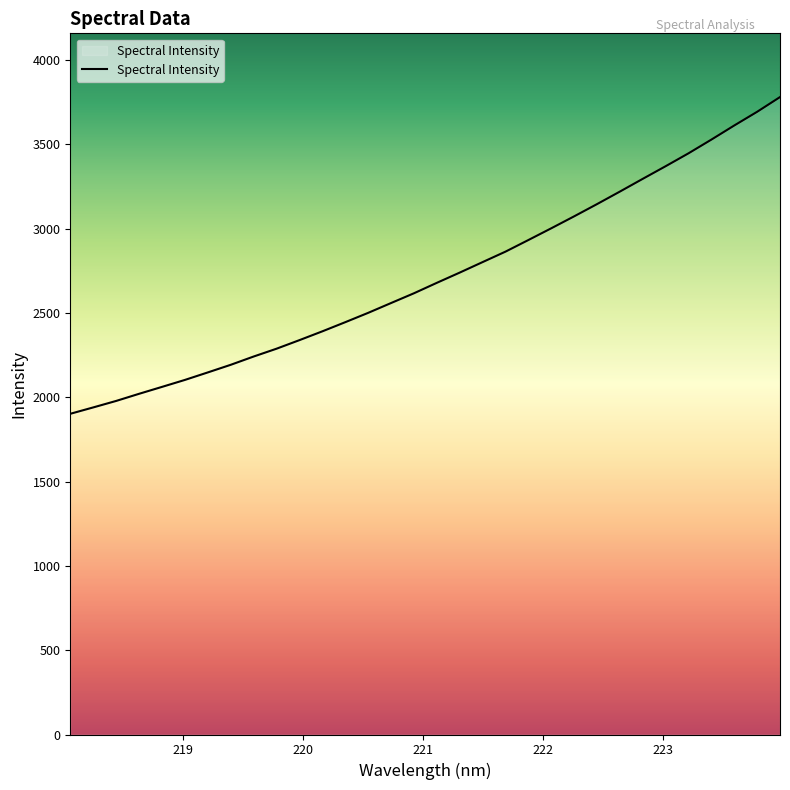

What is the smallest value displayed?

1902.5